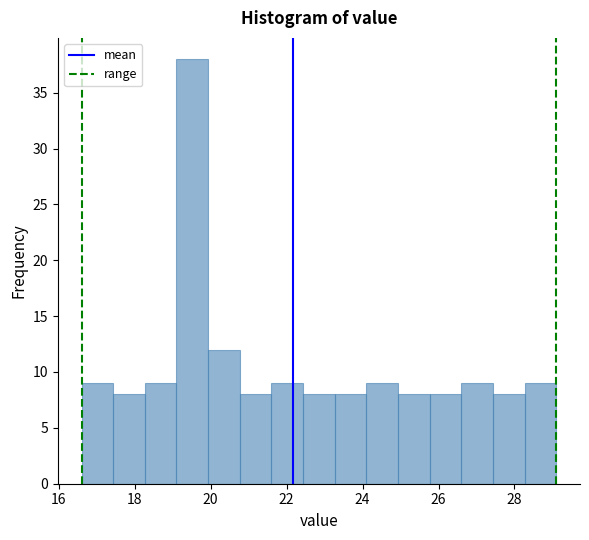

How tall is the bar that spans 28.2 to 29.2 on the x-axis? Neither the bar edges nor the heights are printed on the chart, so give them approximately, as read against the axes.

9